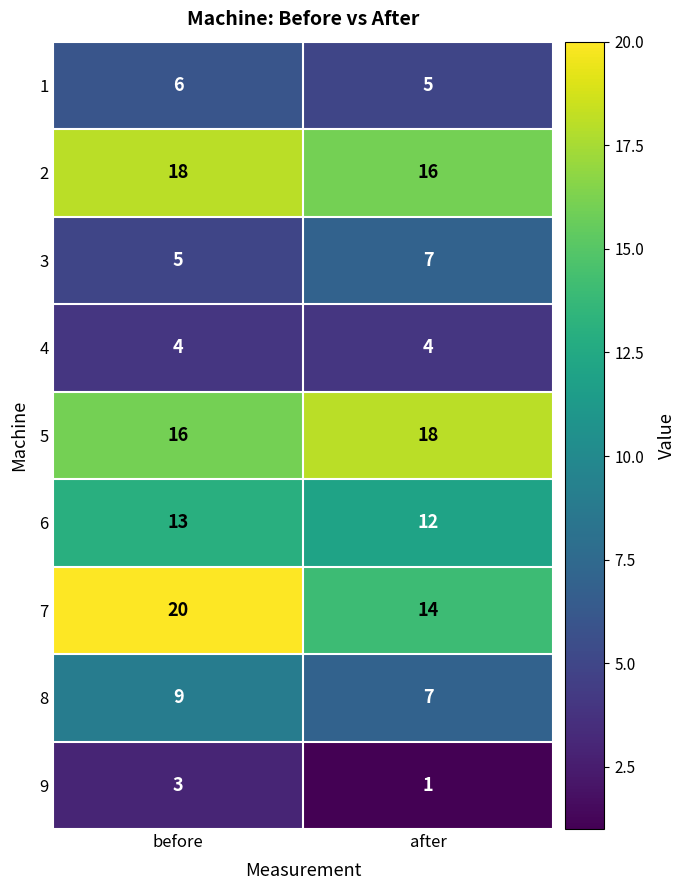

Rank the categories by 8 value from highest to lowest.

before, after